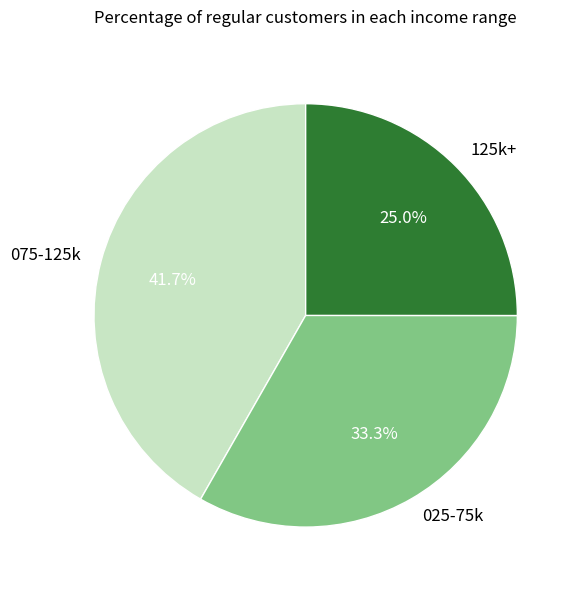

Rank the categories by value from lowest to highest.

125k+, 025-75k, 075-125k